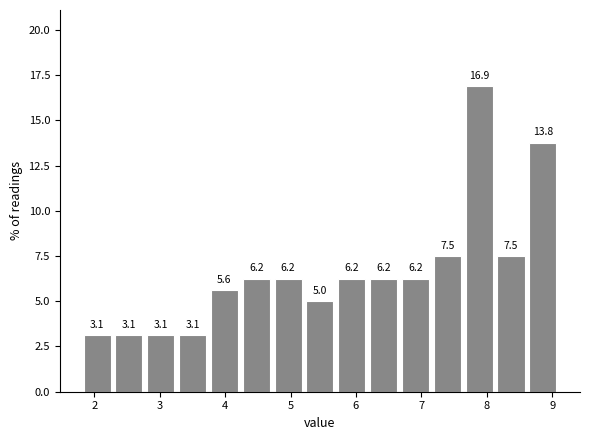

What is the height of the bar covering 3.3 to 3.7 on the x-axis? The bar edges are not printed on the chart, so give them approximately, as read against the axis.

3.1